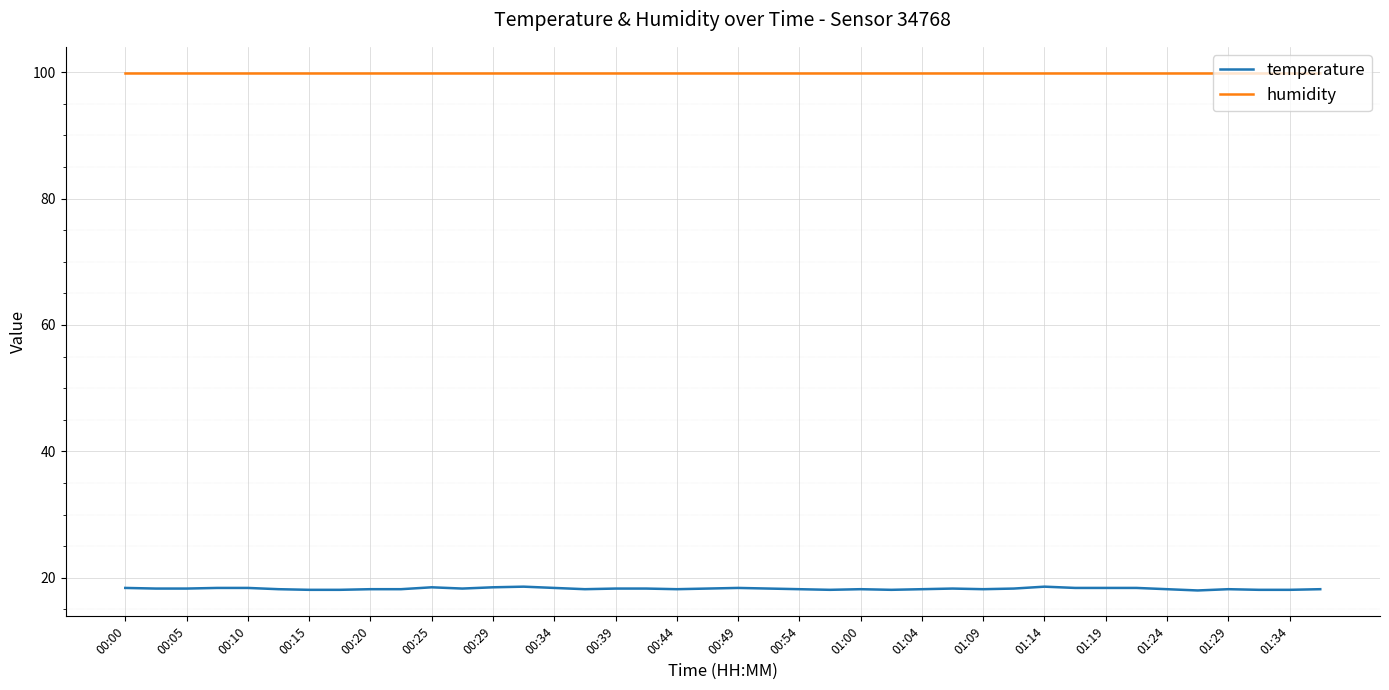

True or false: humidity and temperature cross at least once.

False